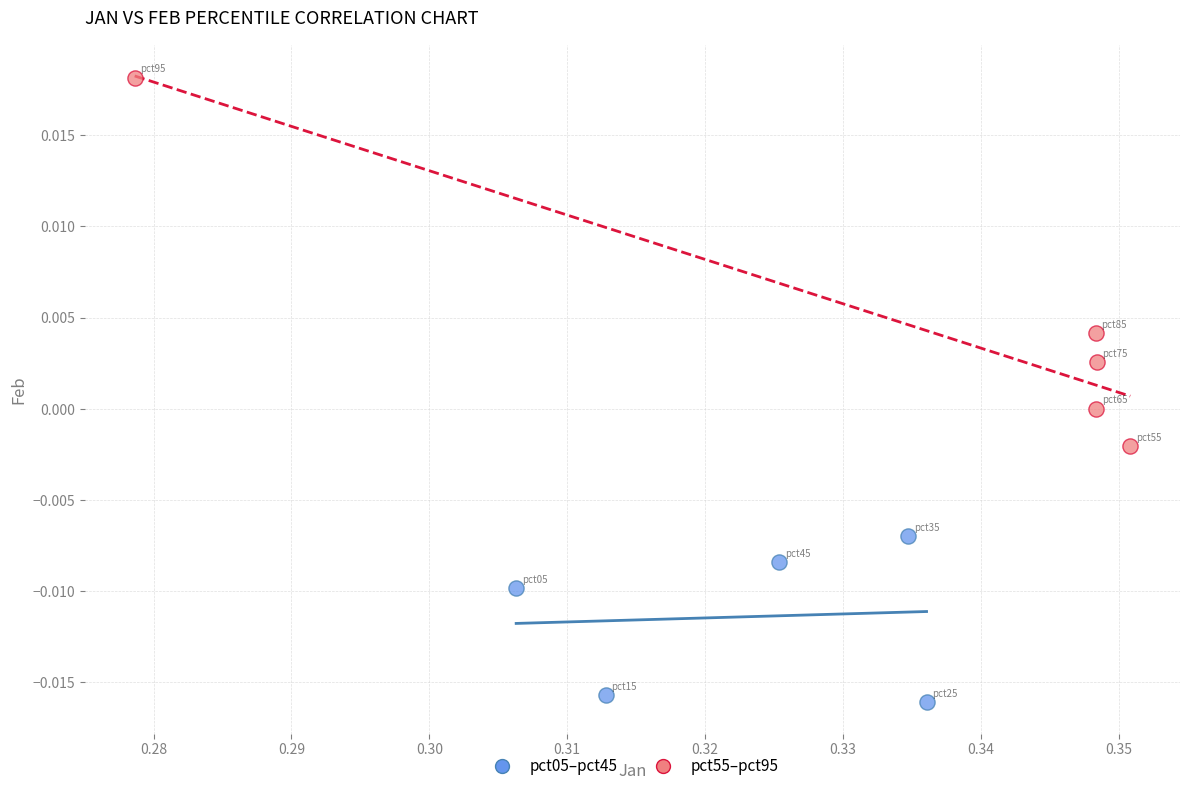

What are all the series names shown in the legend?

pct05–pct45, pct55–pct95